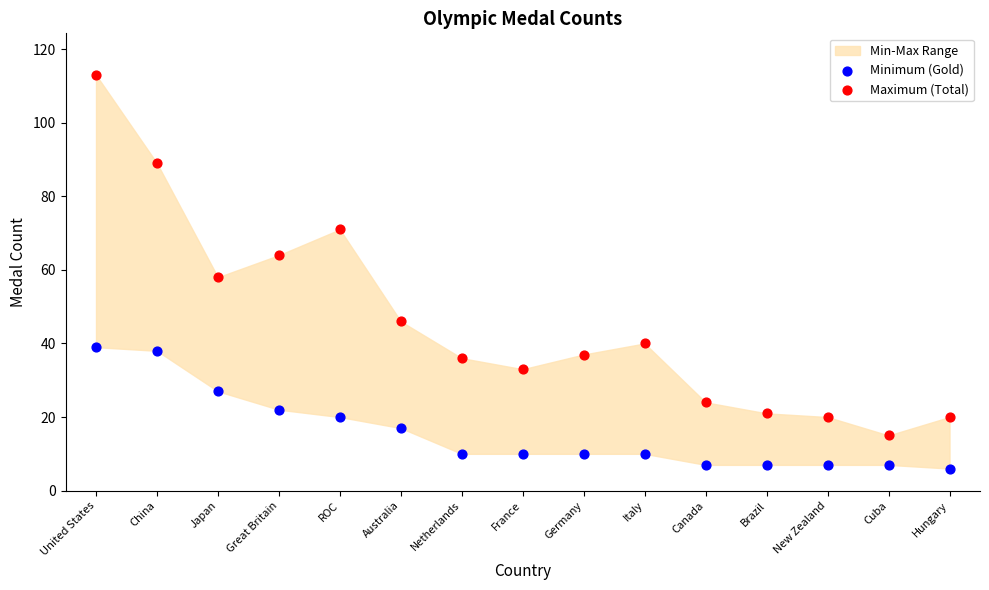

Across all data points, what is the range of Y values (max minus min)?

107